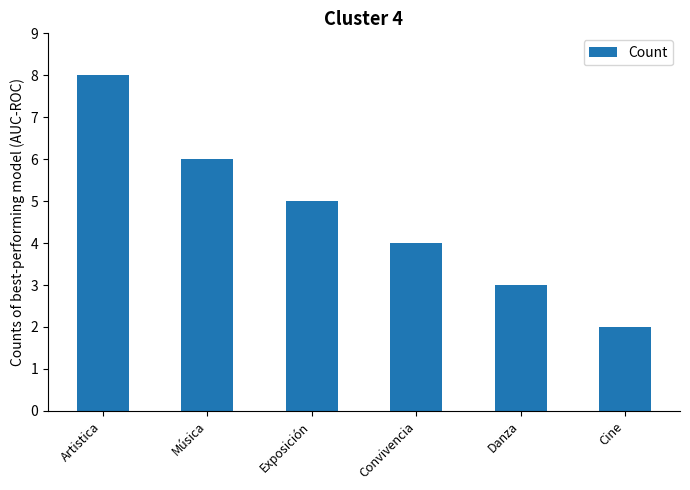

List the labels in order of value, largest first.

Artistica, Música, Exposición, Convivencia, Danza, Cine